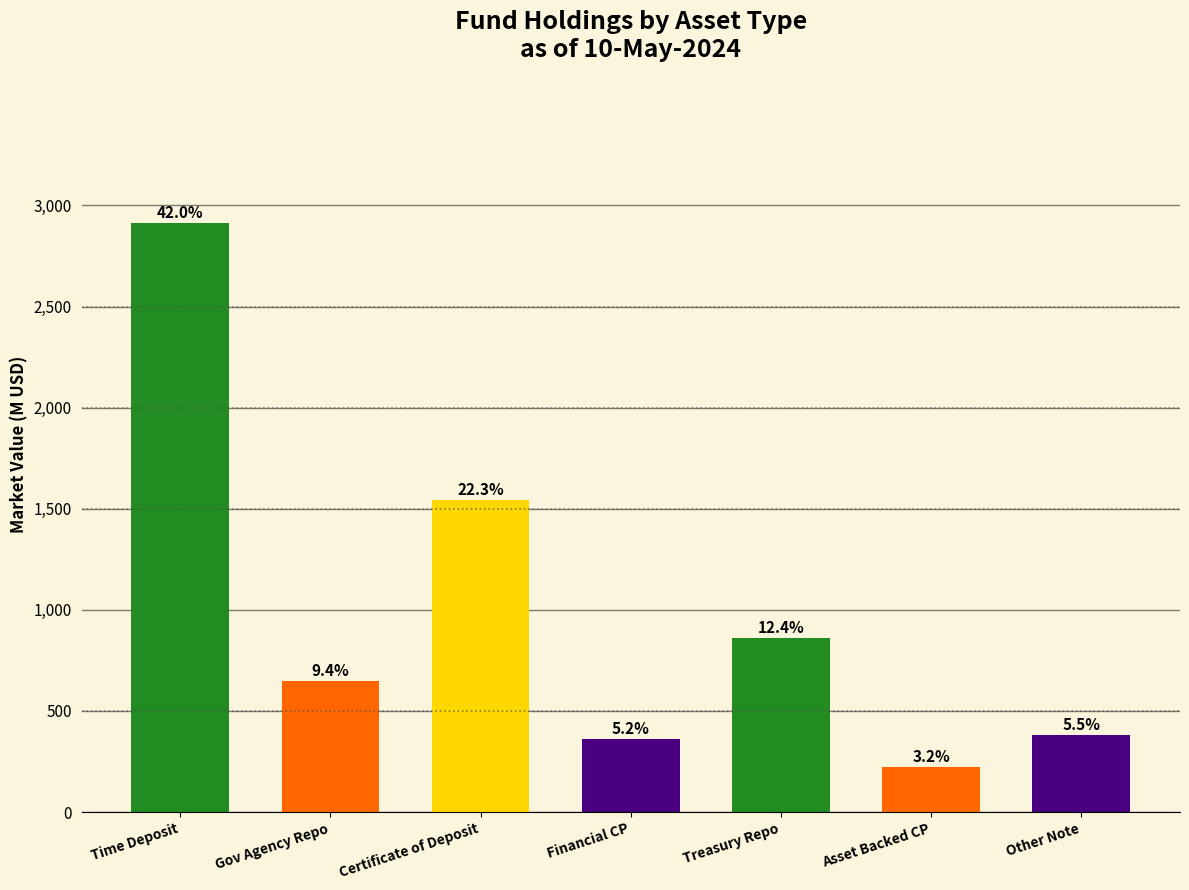

What is the sum of the values at Time Deposit and Financial CP?

3273